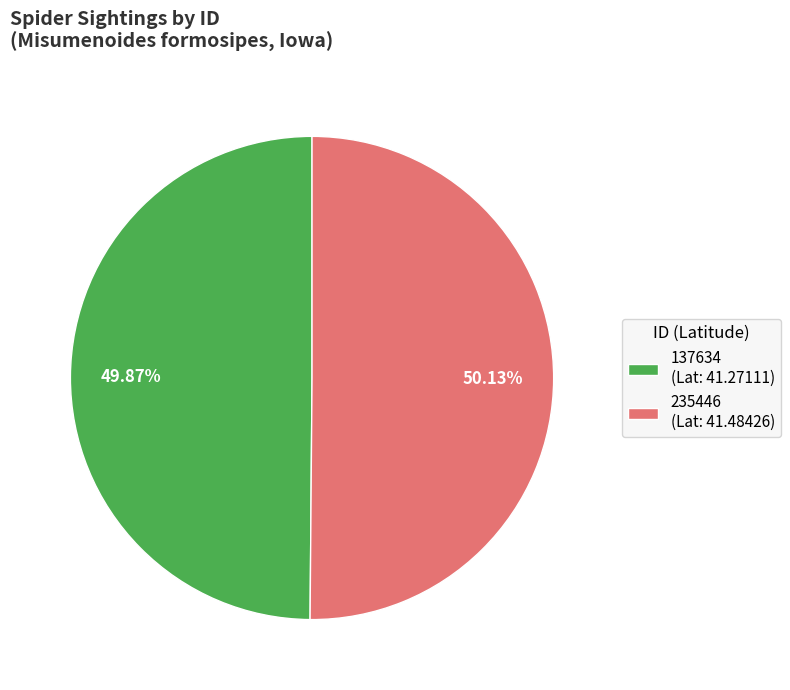

To the nearest percent, what percentage of the pie is 235446?

50%